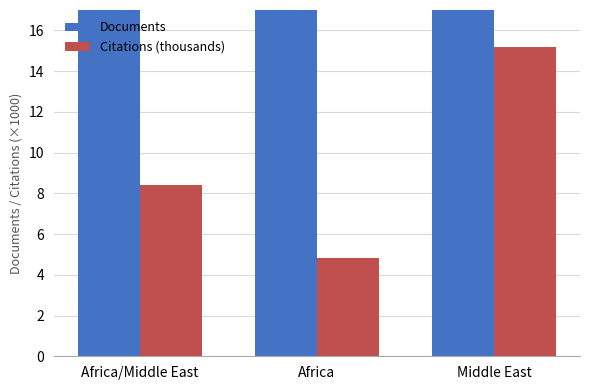

At which label does Citations (thousands) reach its peak?

Middle East